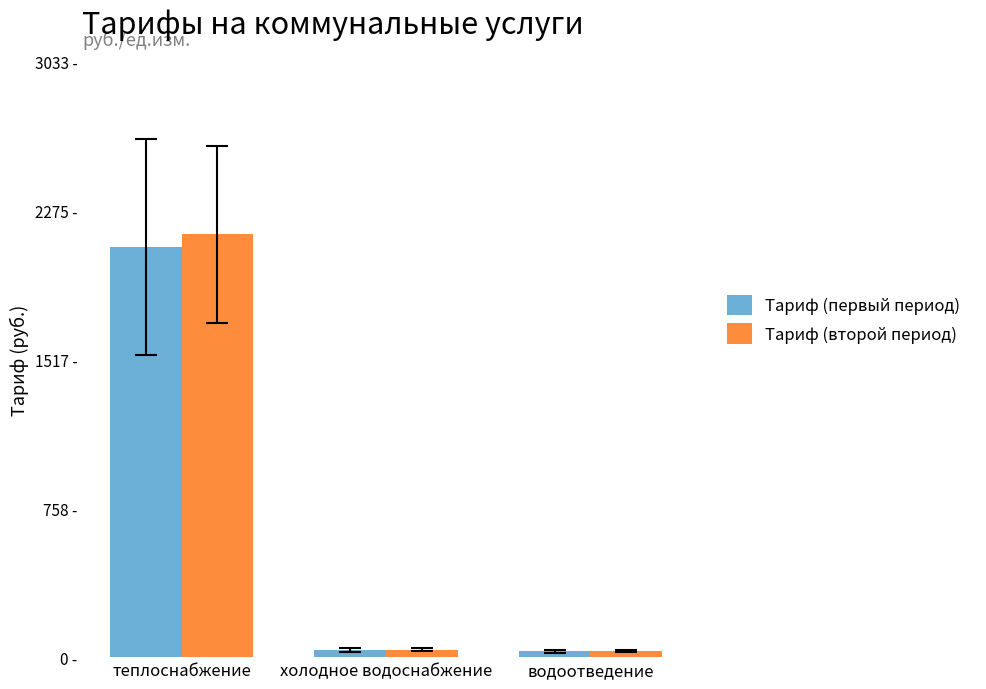

What is the label of the 2nd bar from the right?

холодное водоснабжение